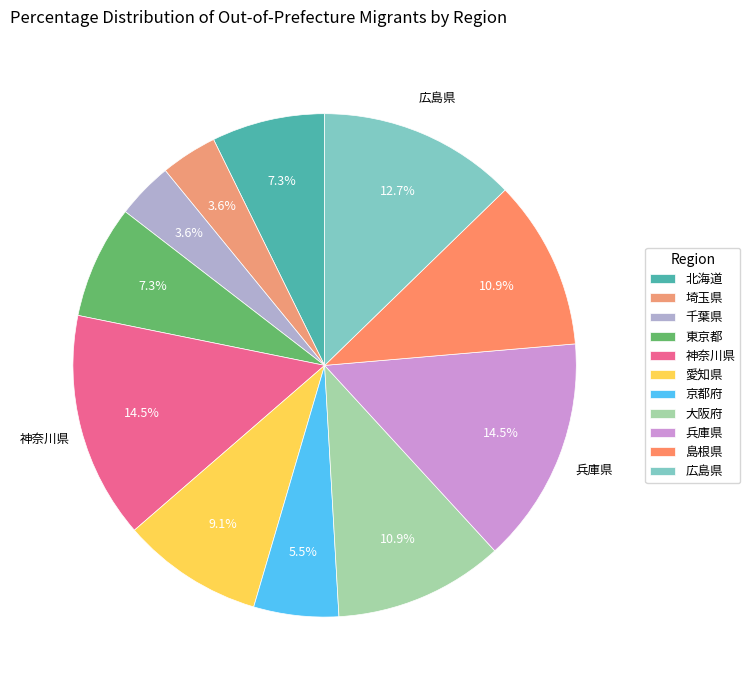

To the nearest percent, what is the average slice percentage?

9%